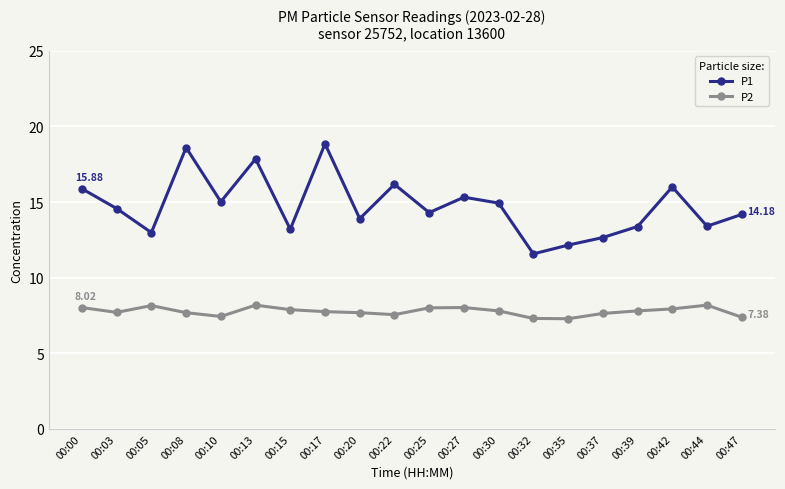

What value does the P1 series have at 00:13?

17.9